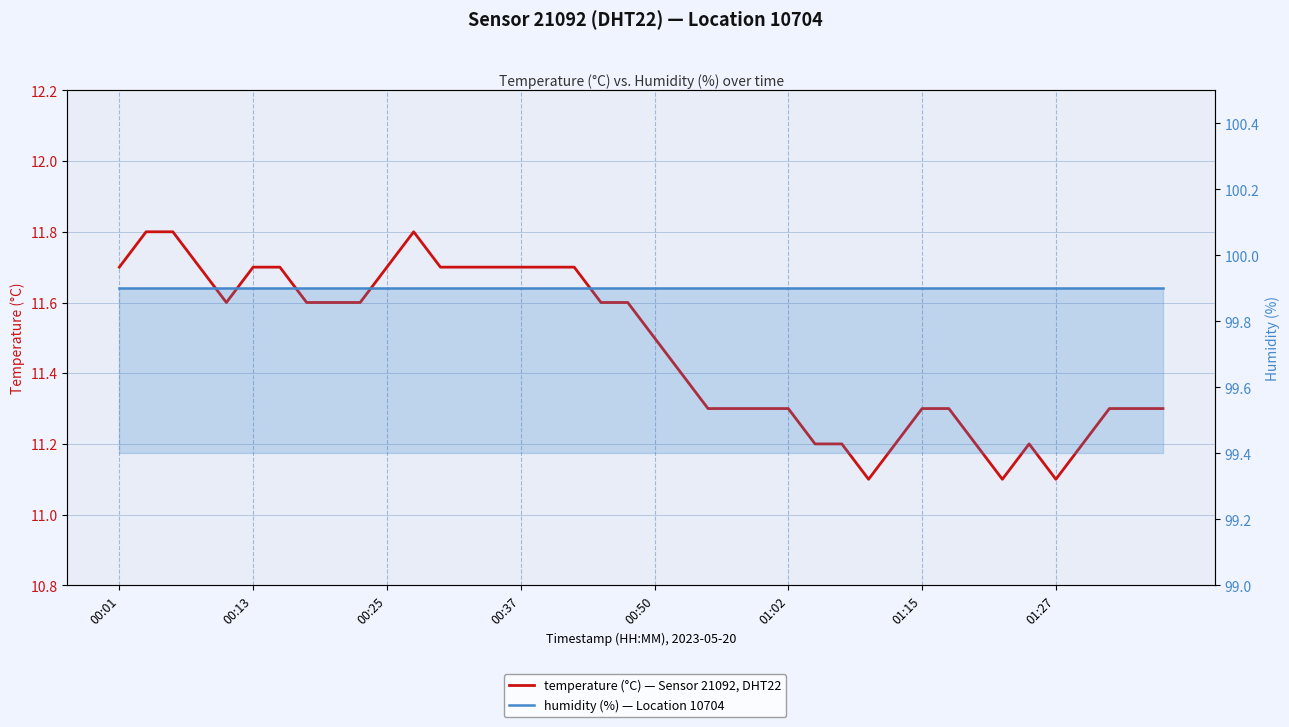

What are all the series names shown in the legend?

temperature, humidity